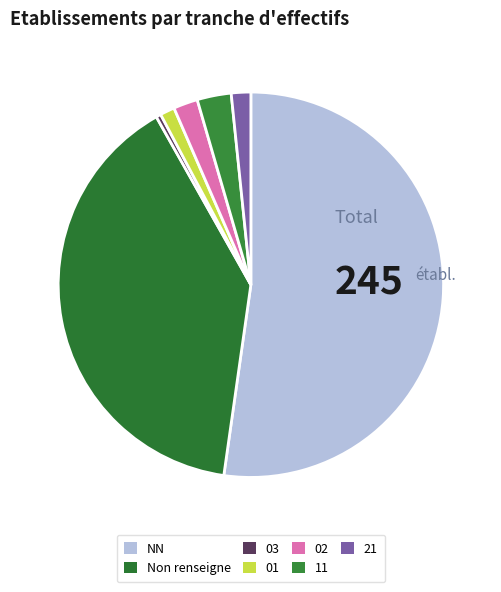

Combined, what portion of the pie is 11 and 01?

4.1%